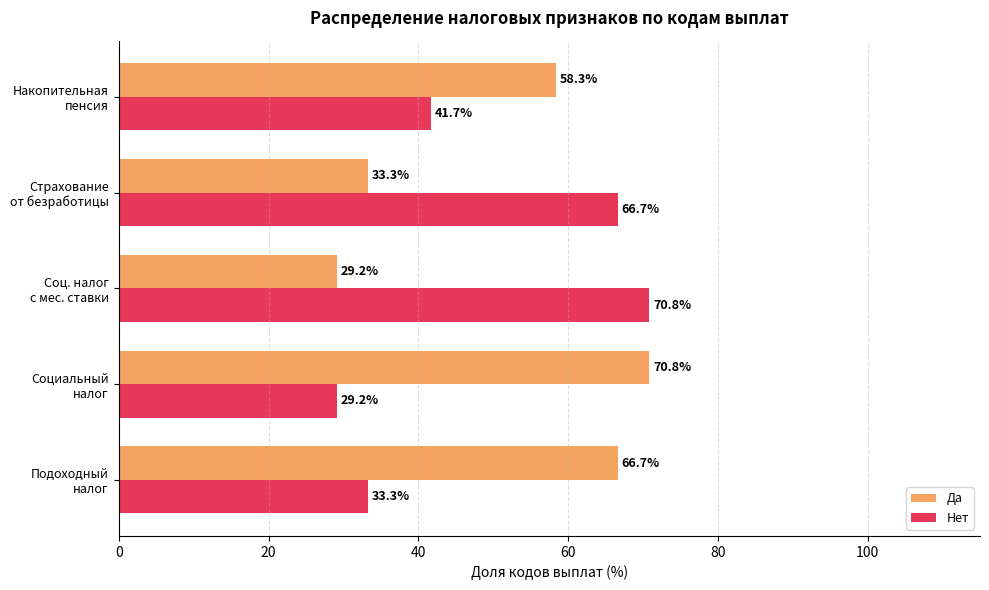

Which series has the largest total across all categories?

Да